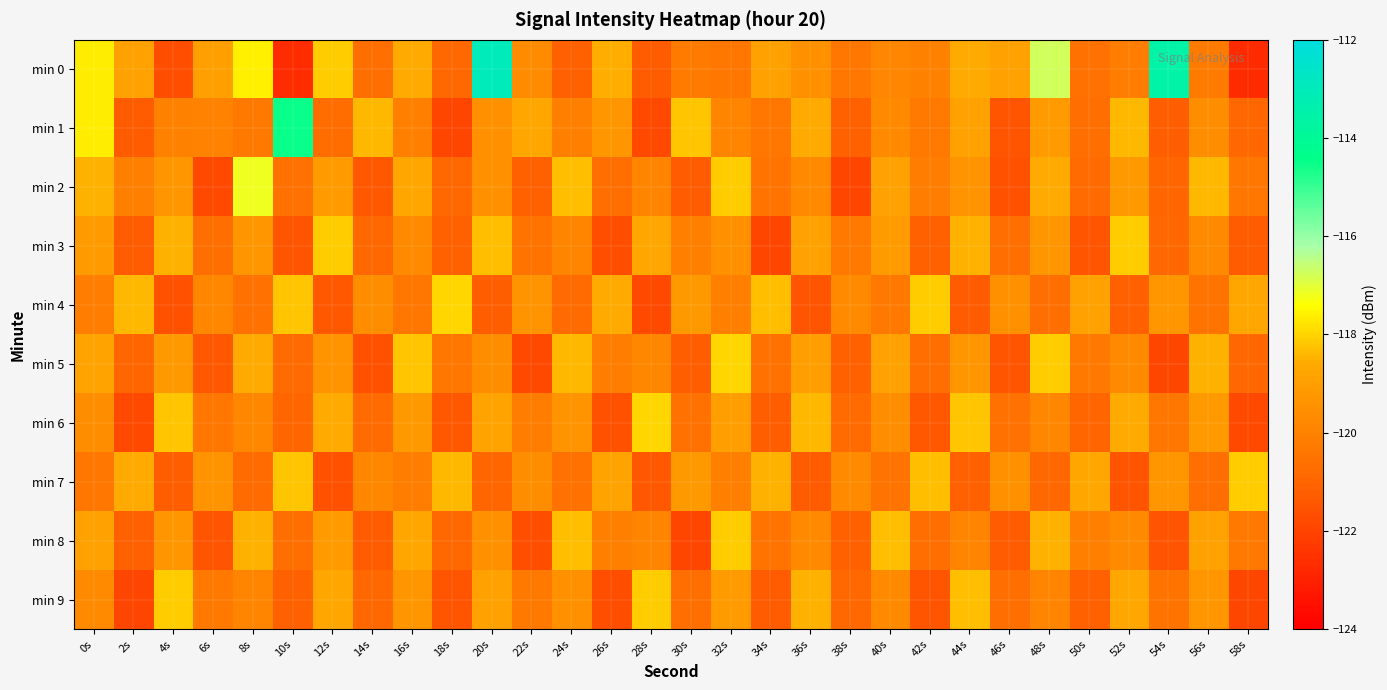

At which category is the sum across all series the highest?

20s